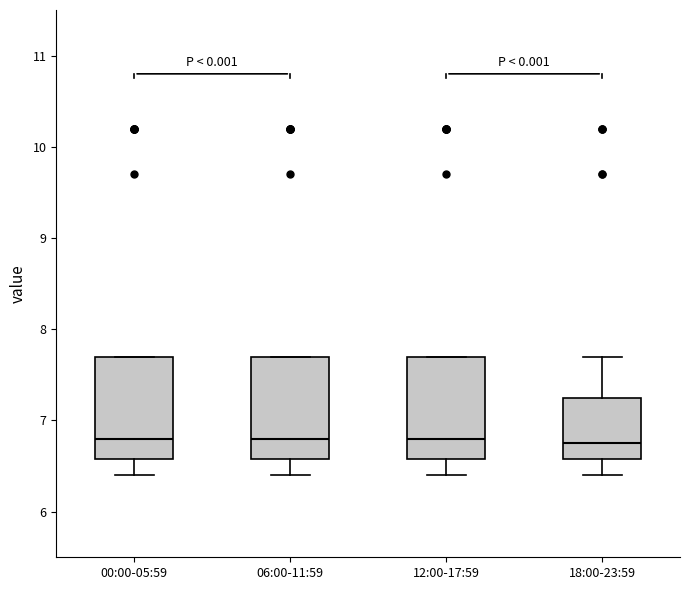

Reading left to right, read every box against the y-axis: the position of its median line, the range the box covers, and the ends of its whiskers. The values are not printed on the chart, so give them approximately, as read against the axis.

00:00-05:59: median 6.8, box 6.6 to 7.7, whiskers 6.4 to 7.7
06:00-11:59: median 6.8, box 6.6 to 7.7, whiskers 6.4 to 7.7
12:00-17:59: median 6.8, box 6.6 to 7.7, whiskers 6.4 to 7.7
18:00-23:59: median 6.8, box 6.6 to 7.3, whiskers 6.4 to 7.7